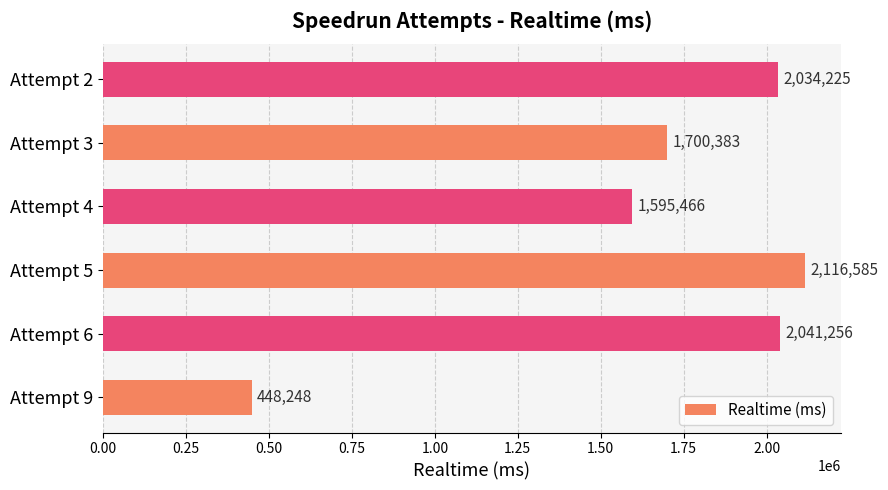

Where is the data nearest to the value 1282416?

Attempt 4